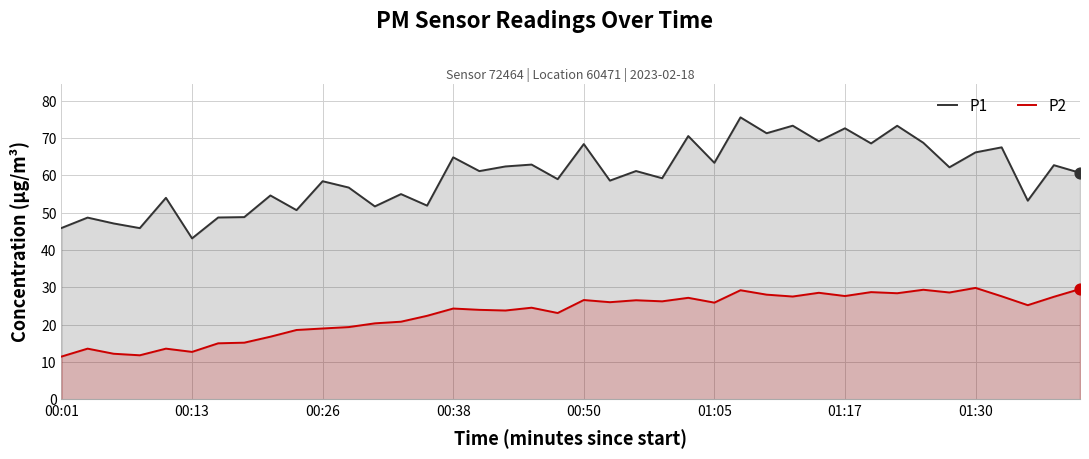

Which series contains the lowest Y value?

P2